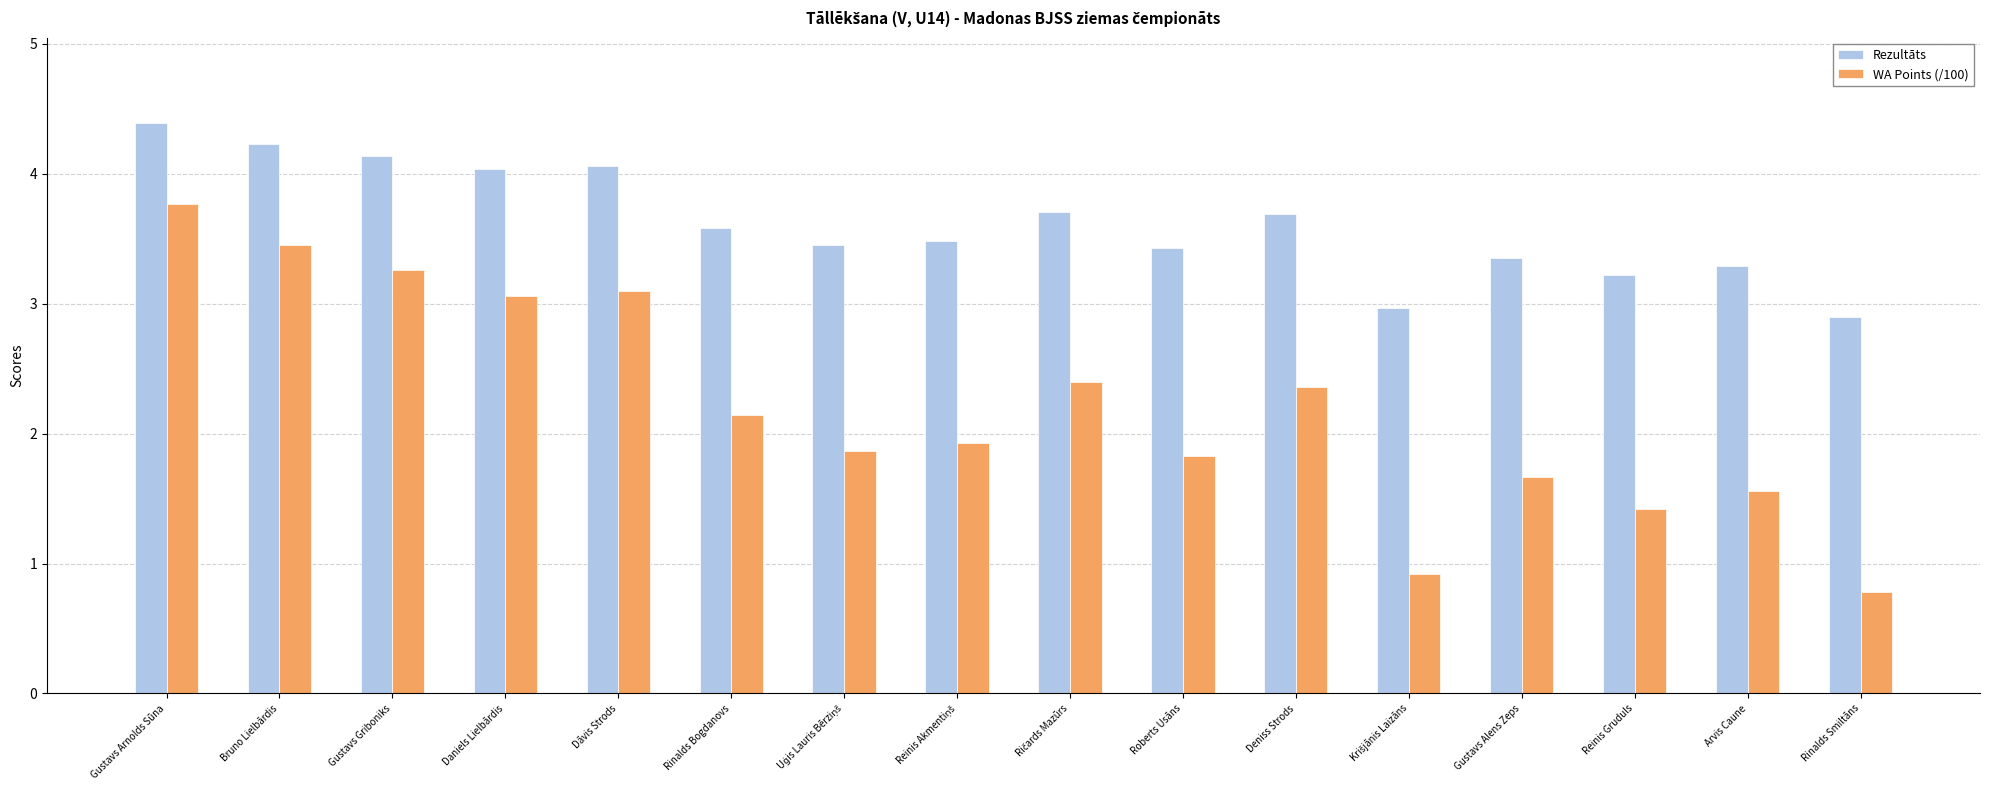

The value of WA Points (/100) at Dāvis Strods is 0.7. True or false?

False